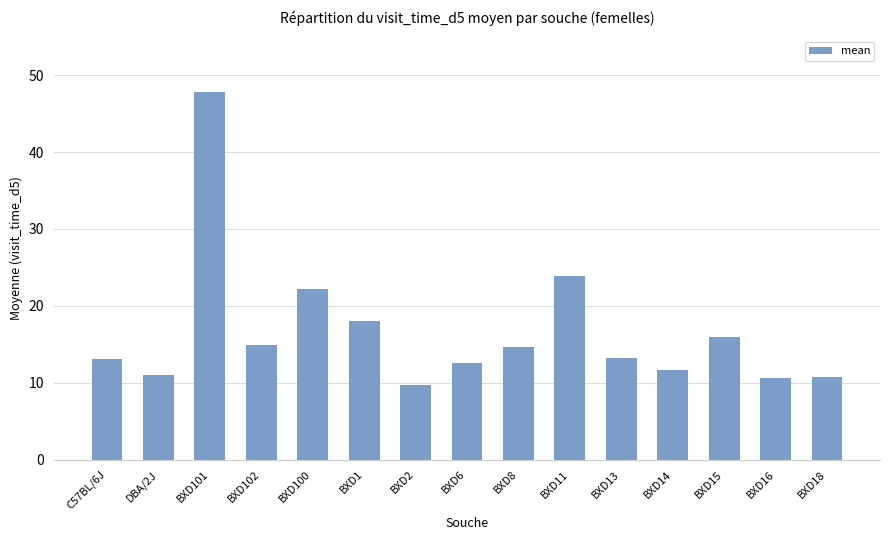

How many bars are there in total?

15